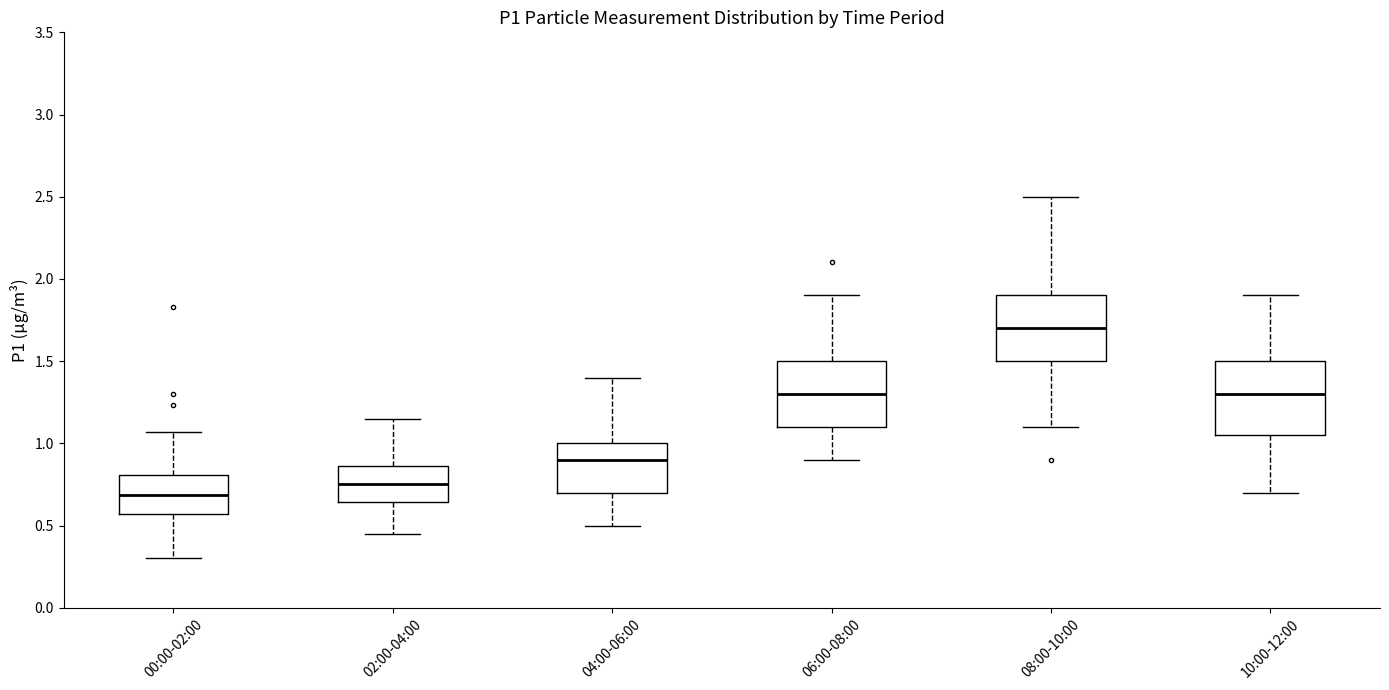

Reading left to right, transcribe this box plot: for each box, give where its median line is, the range the box spans, and where its two whiskers end, as read against the y-axis. The values are not printed on the chart, so give them approximately, as read against the axis.

00:00-02:00: median 0.70, box 0.55 to 0.80, whiskers 0.30 to 1.05
02:00-04:00: median 0.75, box 0.65 to 0.85, whiskers 0.45 to 1.15
04:00-06:00: median 0.90, box 0.70 to 1.00, whiskers 0.50 to 1.40
06:00-08:00: median 1.30, box 1.10 to 1.50, whiskers 0.90 to 1.90
08:00-10:00: median 1.70, box 1.50 to 1.90, whiskers 1.10 to 2.50
10:00-12:00: median 1.30, box 1.05 to 1.50, whiskers 0.70 to 1.90